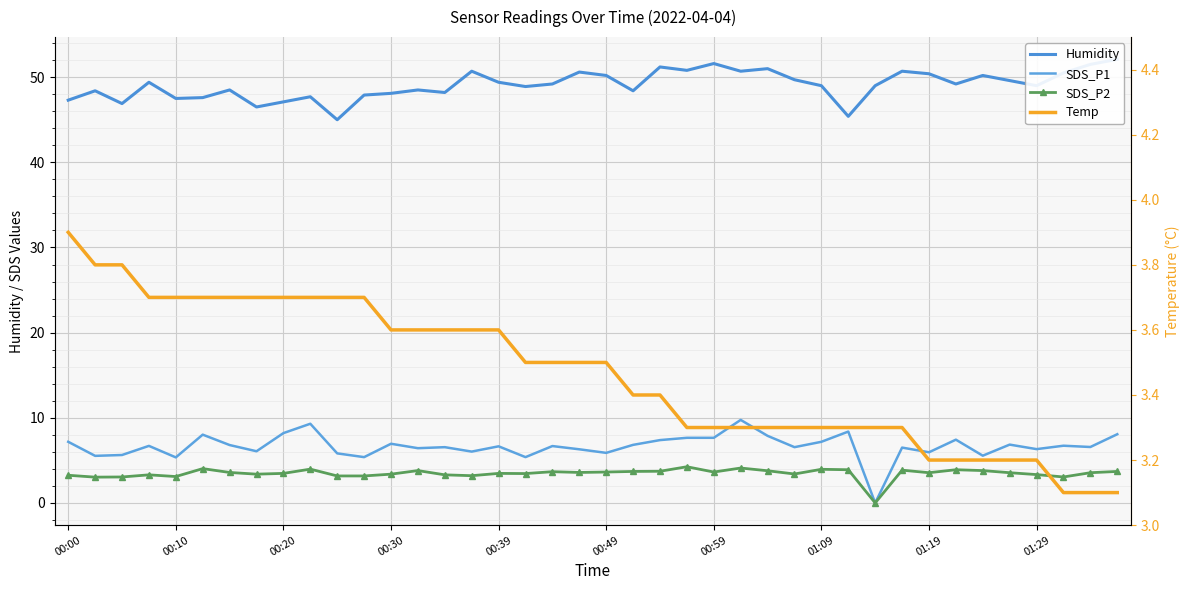

Where does the SDS_P2 series first go above 3?

00:00